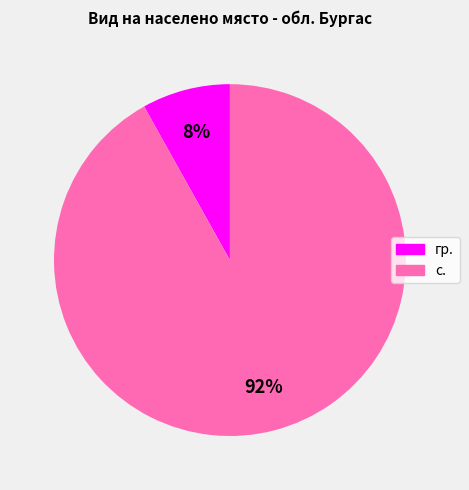

Which category has the biggest portion of the pie?

с.